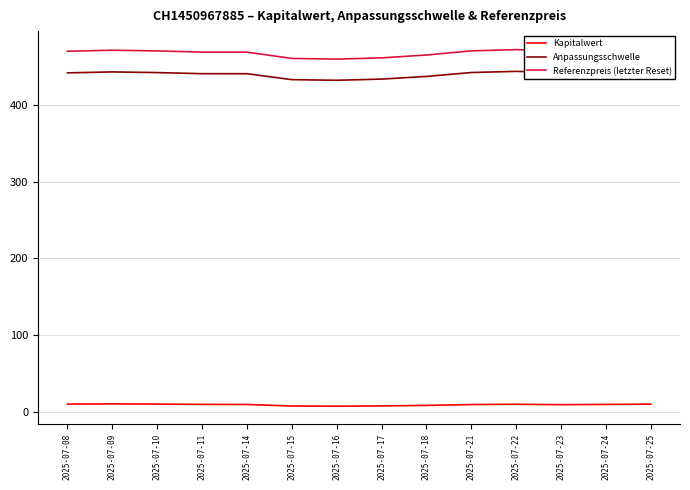

Which series has the largest total across all categories?

Referenzpreis (letzter Reset)